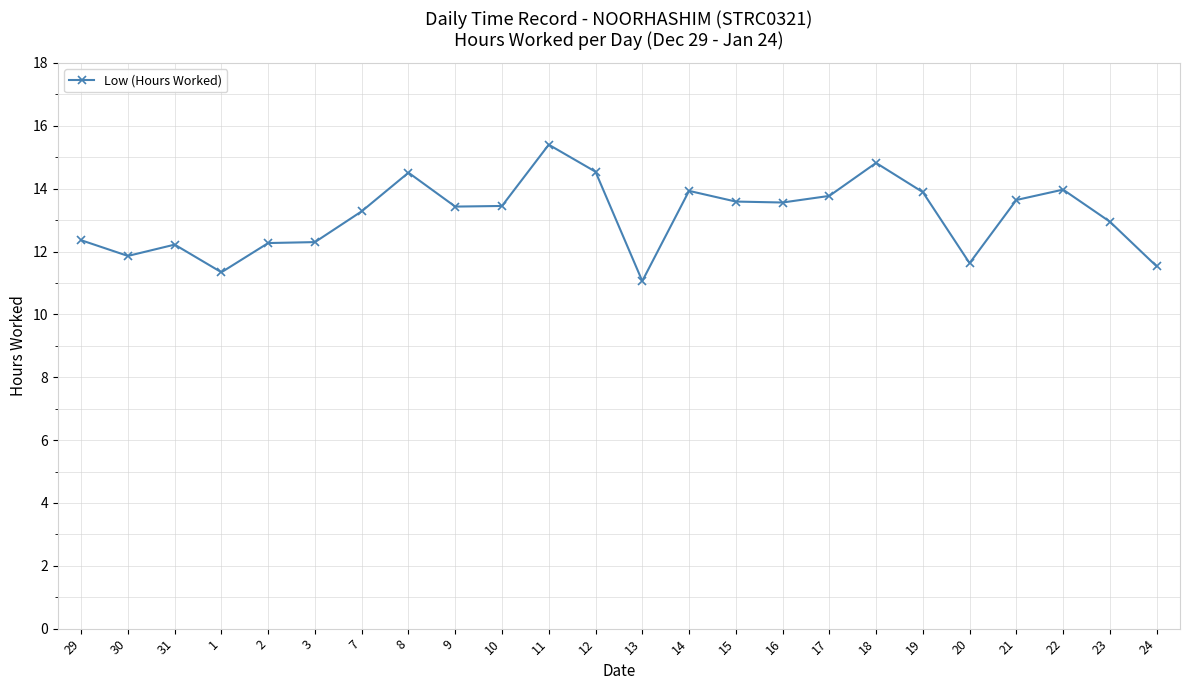

At which category does the chart reach its peak across all series?

11